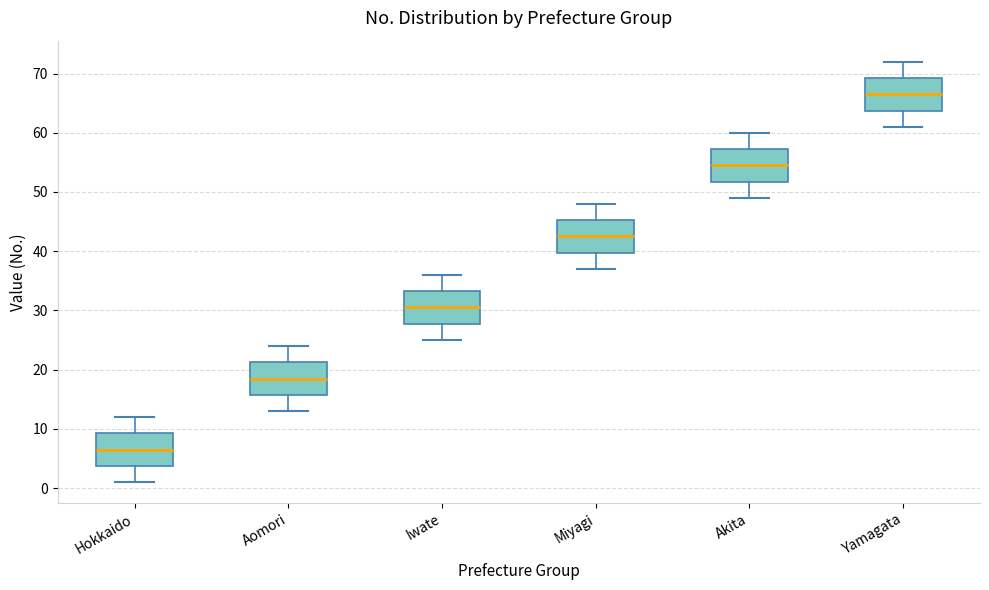

Reading left to right, transcribe this box plot: for each box, give where its median line is, the range the box spans, and where its two whiskers end, as read against the y-axis. The values are not printed on the chart, so give them approximately, as read against the axis.

Hokkaido: median 7, box 4 to 9, whiskers 1 to 12
Aomori: median 19, box 16 to 21, whiskers 13 to 24
Iwate: median 31, box 28 to 33, whiskers 25 to 36
Miyagi: median 43, box 40 to 45, whiskers 37 to 48
Akita: median 55, box 52 to 57, whiskers 49 to 60
Yamagata: median 67, box 64 to 69, whiskers 61 to 72